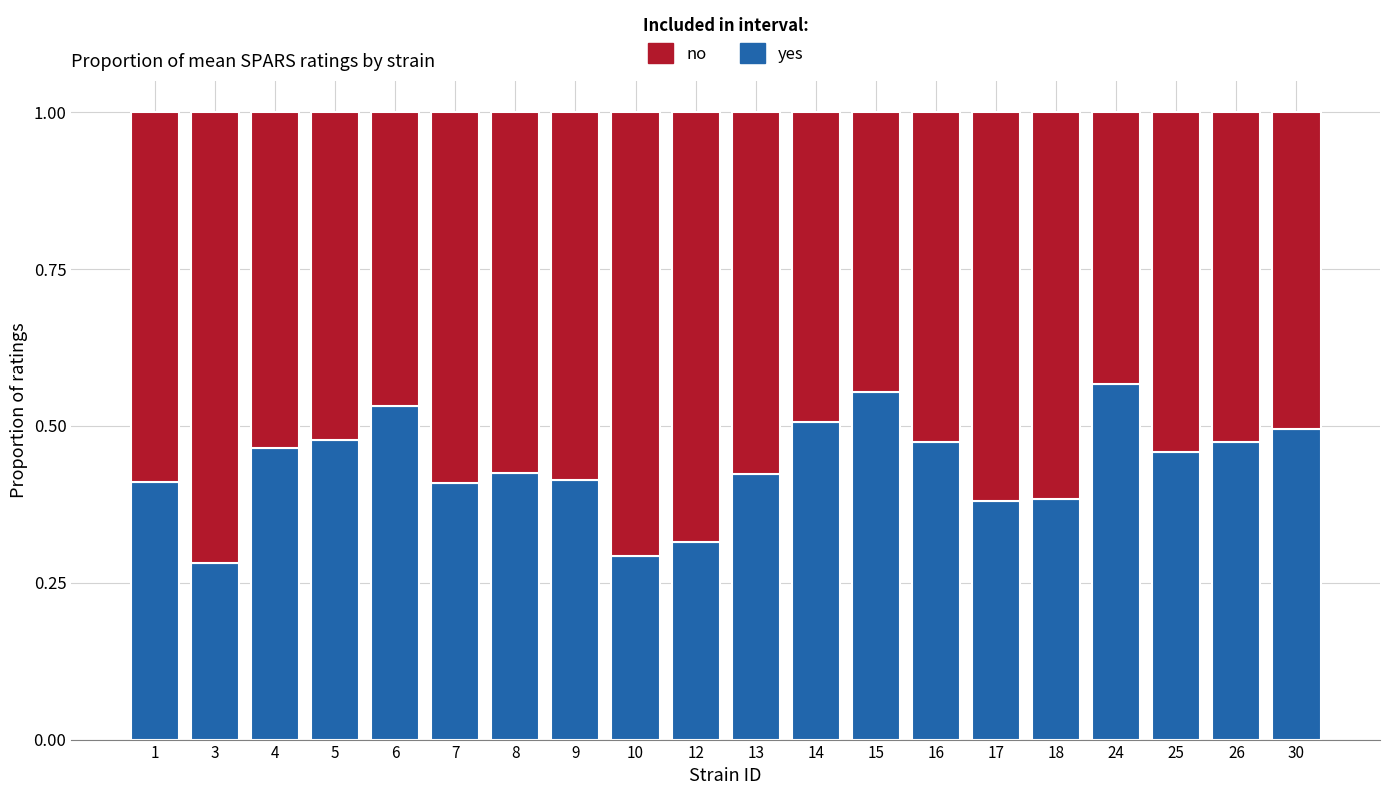

What is the total value across all series at 8?

1.0